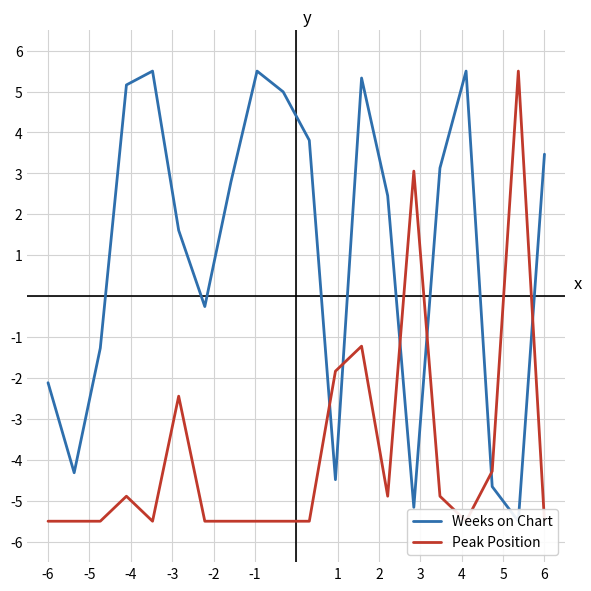

At -3, list the series in order from smallest to largest.

Peak Position, Weeks on Chart